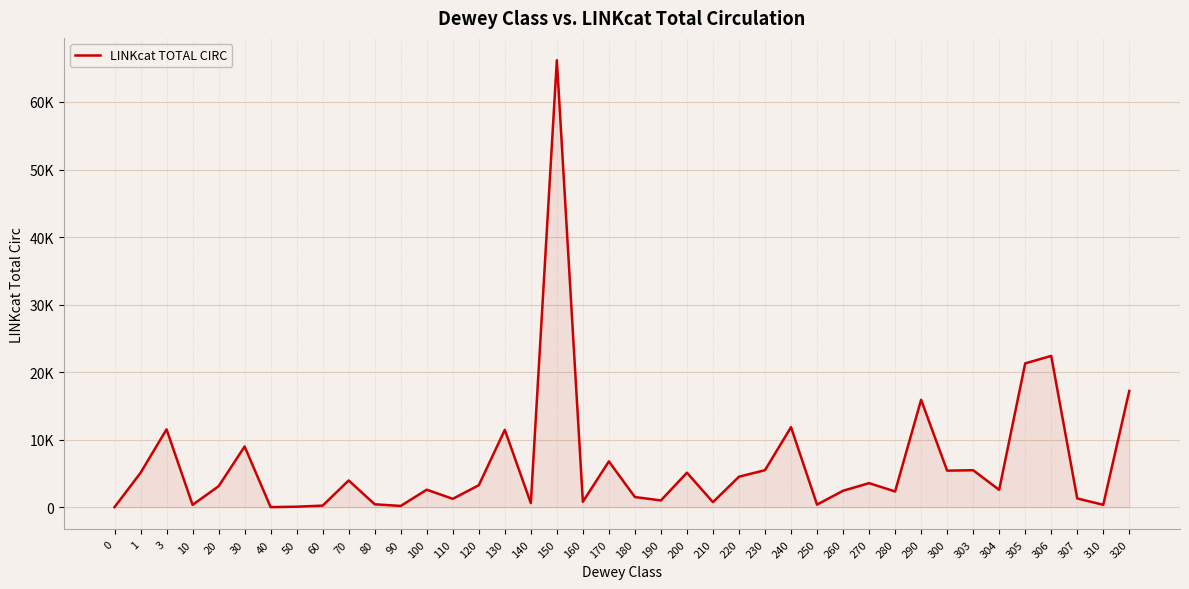

At which category does the data reach its first local peak?

3